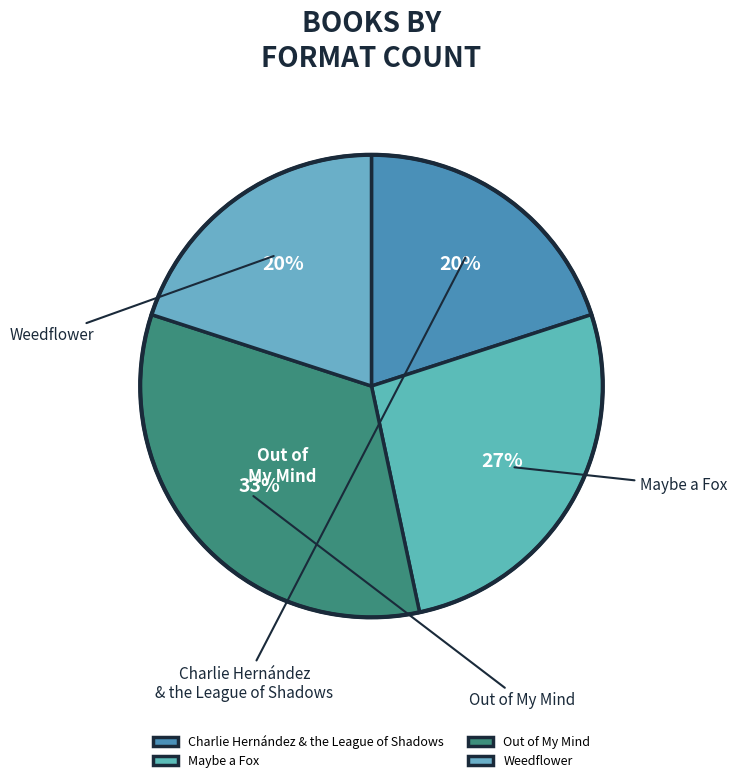

Does Maybe a Fox account for over 50% of the chart?

No